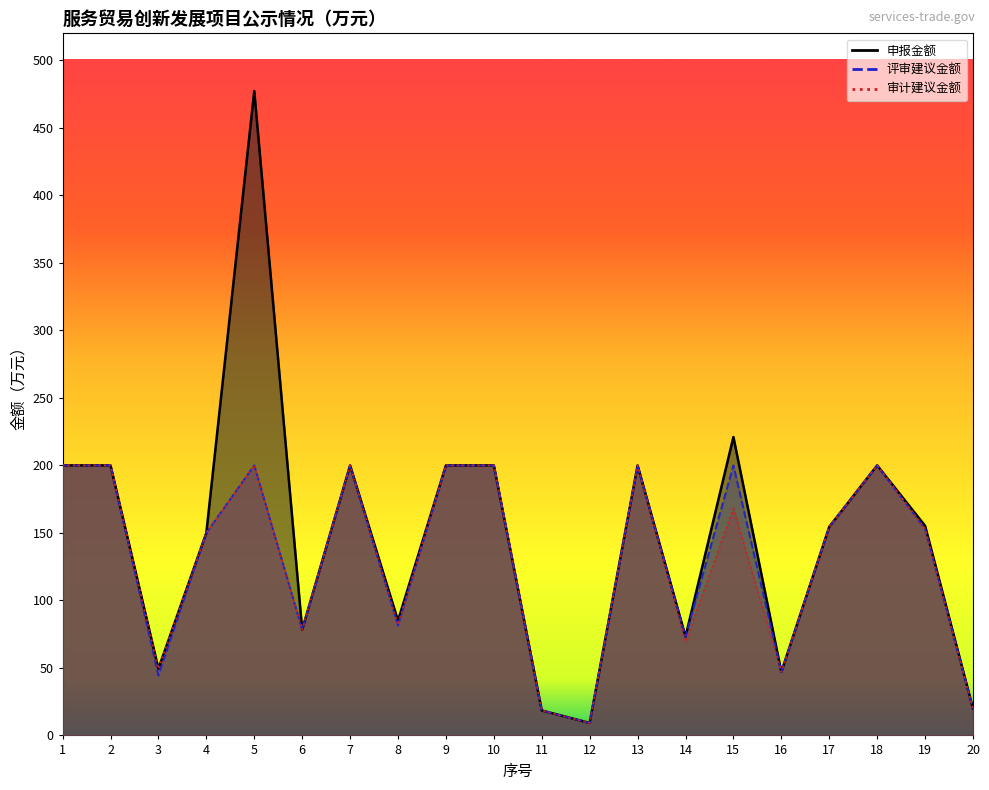

At which label does 审计建议金额 first exceed 154?

1